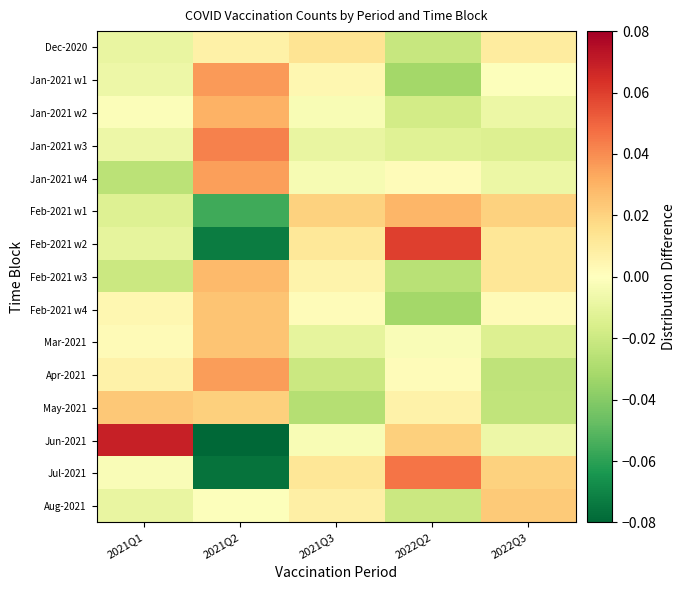

At which category is the sum across all series the highest?

2021Q3